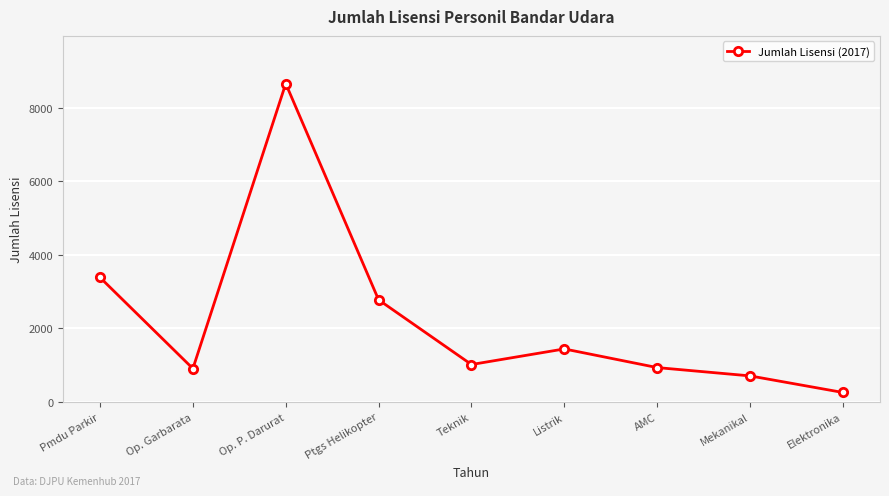

What is the maximum value shown in the chart?

8653